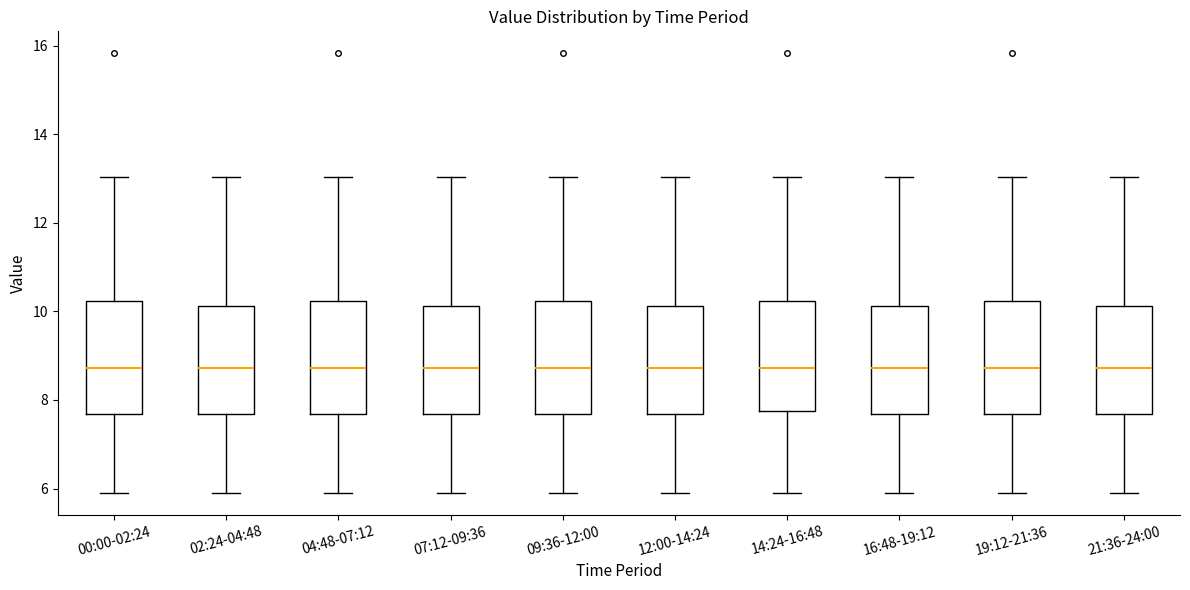

Reading left to right, read every box against the y-axis: the position of its median line, the range the box covers, and the ends of its whiskers. The values are not printed on the chart, so give them approximately, as read against the axis.

00:00-02:24: median 8.8, box 7.6 to 10.2, whiskers 6.0 to 13.0
02:24-04:48: median 8.8, box 7.6 to 10.2, whiskers 6.0 to 13.0
04:48-07:12: median 8.8, box 7.6 to 10.2, whiskers 6.0 to 13.0
07:12-09:36: median 8.8, box 7.6 to 10.2, whiskers 6.0 to 13.0
09:36-12:00: median 8.8, box 7.6 to 10.2, whiskers 6.0 to 13.0
12:00-14:24: median 8.8, box 7.6 to 10.2, whiskers 6.0 to 13.0
14:24-16:48: median 8.8, box 7.8 to 10.2, whiskers 6.0 to 13.0
16:48-19:12: median 8.8, box 7.6 to 10.2, whiskers 6.0 to 13.0
19:12-21:36: median 8.8, box 7.6 to 10.2, whiskers 6.0 to 13.0
21:36-24:00: median 8.8, box 7.6 to 10.2, whiskers 6.0 to 13.0